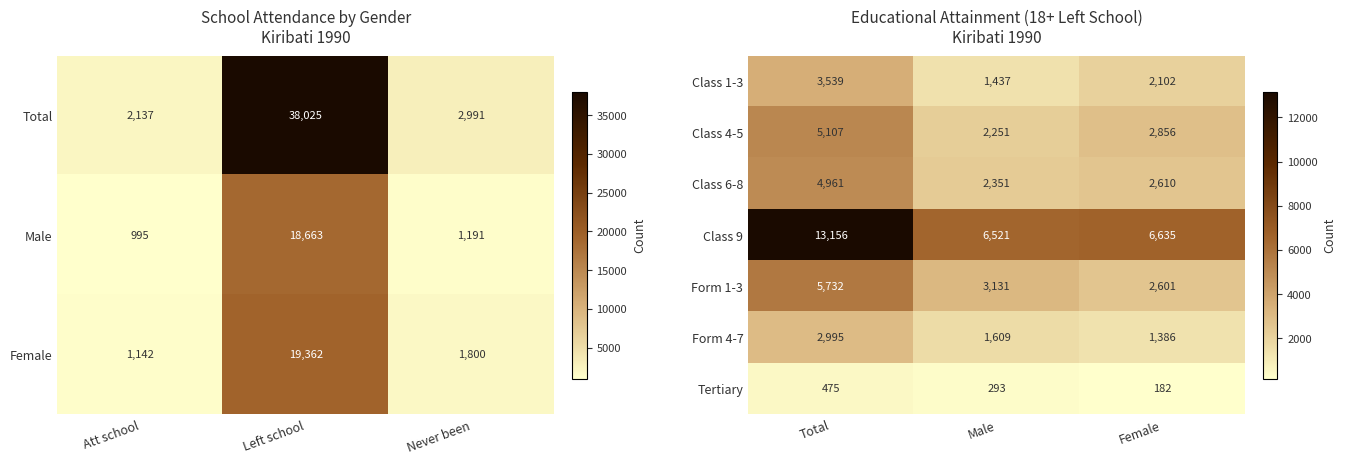

At which label does Form 4-7 reach its peak?

Total